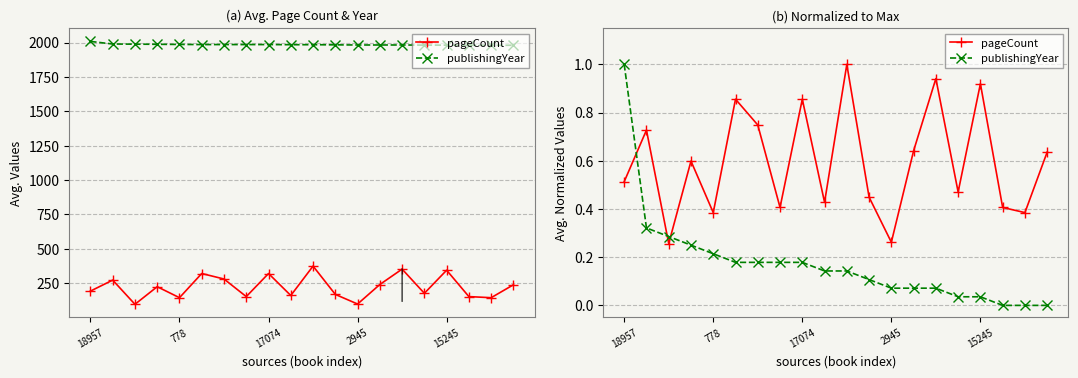

Reading left to right, extract all data points from this chart.

pageCount: 0.5	0.7	0.3	0.6	0.4	0.9	0.7	0.4	0.9	0.4	1.0	0.4	0.3	0.6	0.9	0.5	0.9	0.4	0.4	0.6
publishingYear: 1.0	0.3	0.3	0.2	0.2	0.2	0.2	0.2	0.2	0.1	0.1	0.1	0.1	0.1	0.1	0.0	0.0	0.0	0.0	0.0